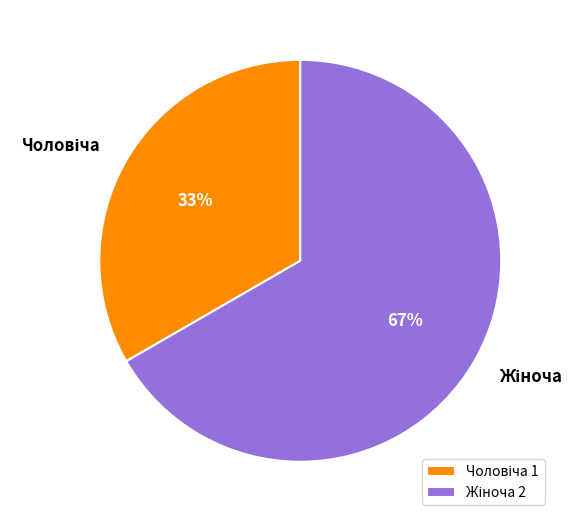

To the nearest percent, what is the average slice percentage?

50%